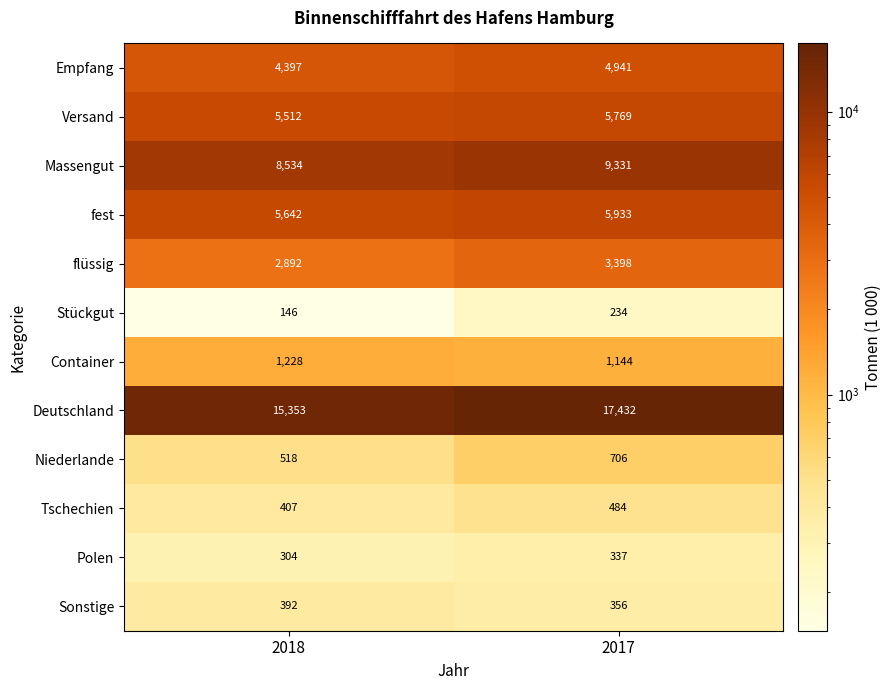

What is the total value across all series at 2017?

50065